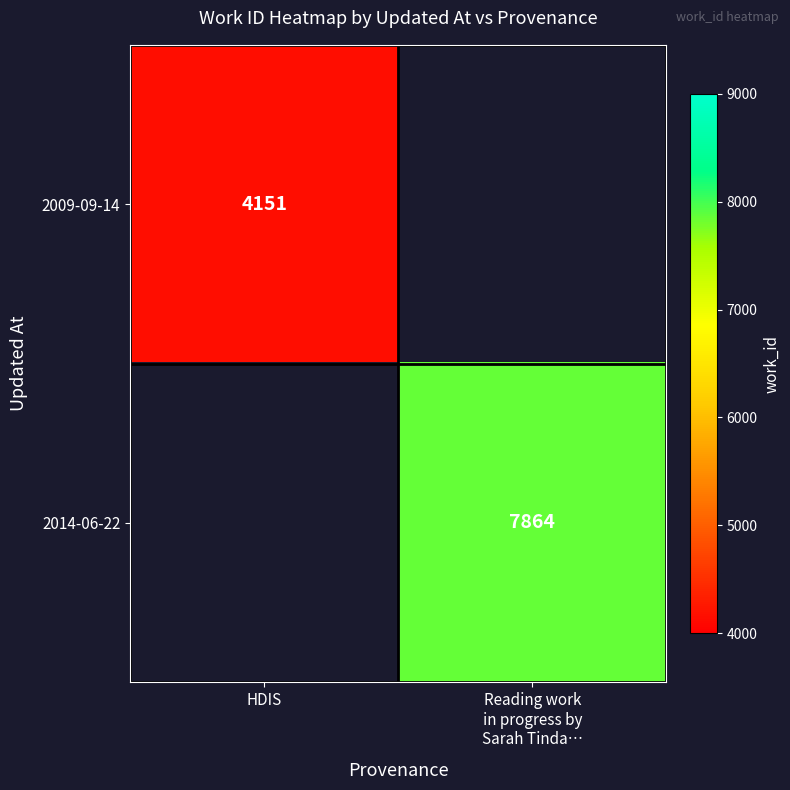

The value of 2009-09-14 at HDIS is 4151. True or false?

True